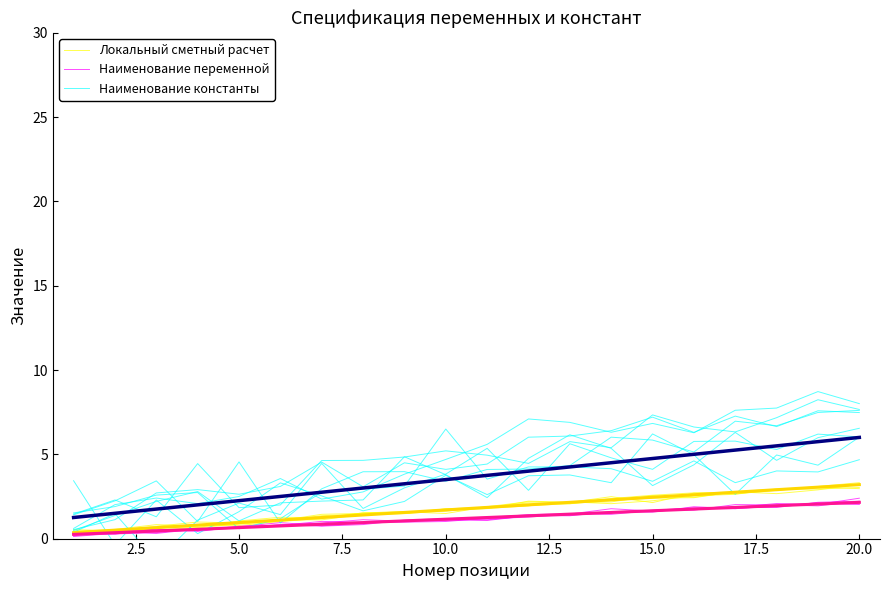

At 12.5, list the series in order from smallest to largest.

Наименование переменной, Локальный сметный расчет, Наименование константы